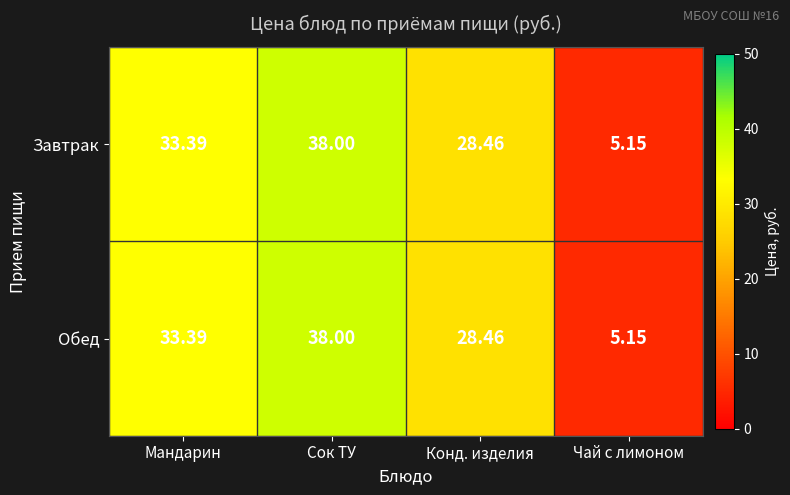

What is the total value across all series at Конд. изделия?

56.9